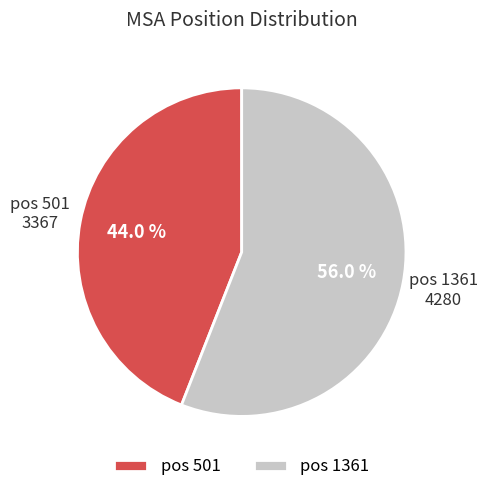

Is the sum of pos 501 and pos 1361 greater than half?

Yes